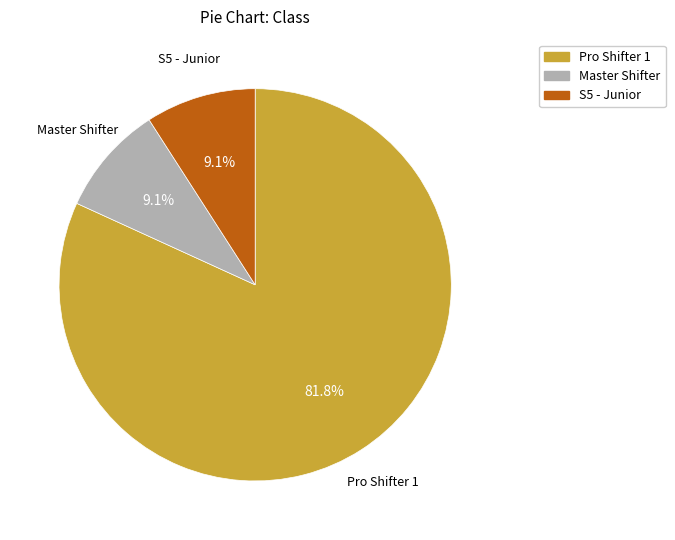

Between Master Shifter and Pro Shifter 1, which is larger?

Pro Shifter 1